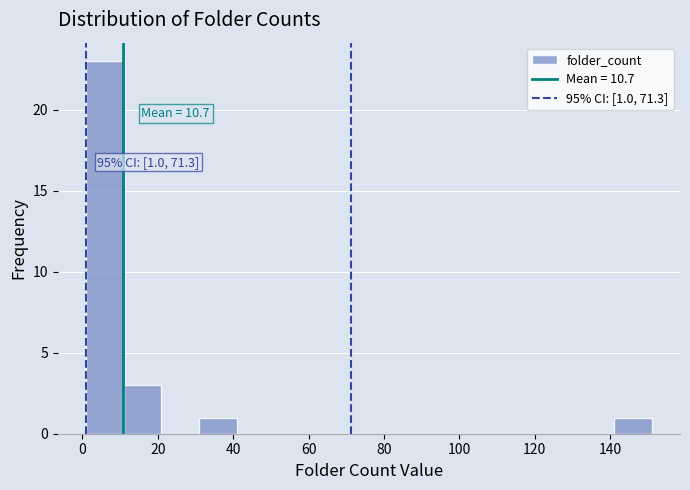

Which range on the x-axis has the tallest bar?

1 to 11